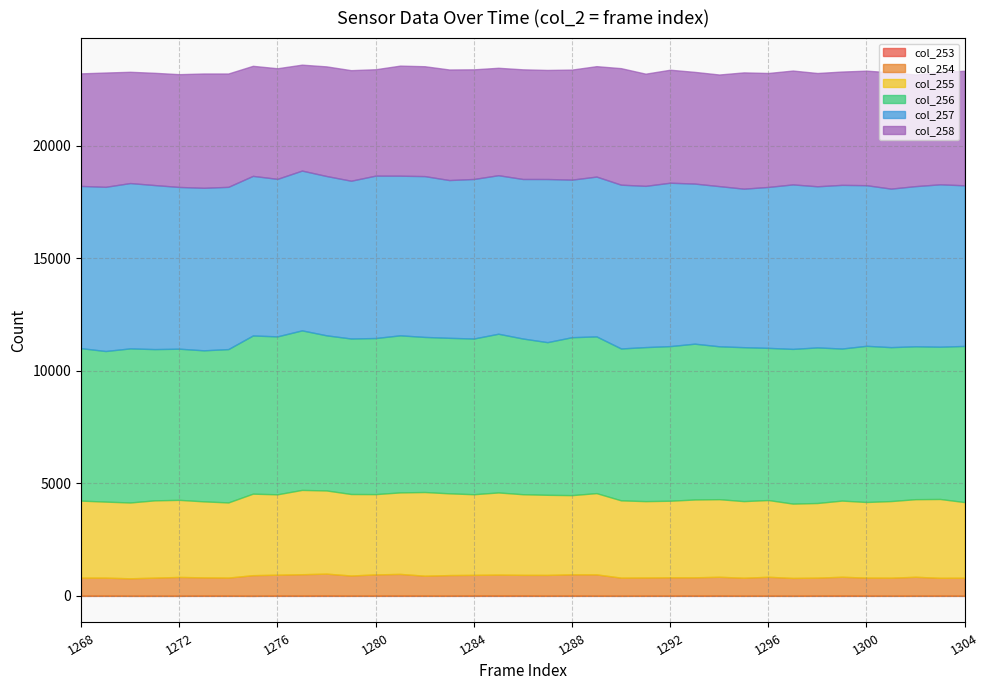

Reading left to right, list all the values displayed in this chart.

col_253: 1268=5	1269=8	1270=3	1271=3	1272=3	1273=8	1274=7	1275=2	1276=9	1277=8	1278=12	1279=6	1280=8	1281=10	1282=8	1283=6	1284=12	1285=13	1286=12	1287=6	1288=9	1289=5	1290=3	1291=6	1292=7	1293=8	1294=9	1295=4	1296=5	1297=3	1298=7	1299=11	1300=7	1301=4	1302=5	1303=8	1304=3
col_254: 1268=807	1269=803	1270=779	1271=809	1272=839	1273=815	1274=807	1275=919	1276=933	1277=955	1278=977	1279=900	1280=947	1281=967	1282=890	1283=919	1284=923	1285=933	1286=923	1287=927	1288=950	1289=951	1290=809	1291=811	1292=819	1293=818	1294=840	1295=804	1296=844	1297=796	1298=805	1299=839	1300=806	1301=806	1302=844	1303=796	1304=805
col_255: 1268=3422	1269=3379	1270=3369	1271=3434	1272=3426	1273=3378	1274=3339	1275=3622	1276=3572	1277=3747	1278=3696	1279=3622	1280=3568	1281=3622	1282=3718	1283=3633	1284=3583	1285=3651	1286=3583	1287=3559	1288=3519	1289=3611	1290=3434	1291=3394	1292=3403	1293=3458	1294=3449	1295=3404	1296=3411	1297=3302	1298=3316	1299=3385	1300=3360	1301=3404	1302=3449	1303=3503	1304=3360
col_256: 1268=6774	1269=6691	1270=6847	1271=6720	1272=6716	1273=6711	1274=6813	1275=7028	1276=7018	1277=7088	1278=6893	1279=6909	1280=6935	1281=6979	1282=6891	1283=6909	1284=6918	1285=7052	1286=6918	1287=6783	1288=7017	1289=6964	1290=6748	1291=6844	1292=6870	1293=6923	1294=6793	1295=6839	1296=6761	1297=6874	1298=6913	1299=6756	1300=6939	1301=6839	1302=6793	1303=6765	1304=6939
col_257: 1268=7208	1269=7296	1270=7346	1271=7289	1272=7187	1273=7221	1274=7210	1275=7092	1276=6999	1277=7100	1278=7079	1279=7011	1280=7216	1281=7093	1282=7146	1283=7011	1284=7089	1285=7044	1286=7089	1287=7249	1288=7001	1289=7101	1290=7278	1291=7165	1292=7260	1293=7114	1294=7117	1295=7044	1296=7151	1297=7309	1298=7160	1299=7273	1300=7137	1301=7044	1302=7117	1303=7216	1304=7137
col_258: 1268=5002	1269=5078	1270=4944	1271=4987	1272=5011	1273=5079	1274=5036	1275=4890	1276=4914	1277=4707	1278=4871	1279=4912	1280=4727	1281=4891	1282=4882	1283=4912	1284=4872	1285=4773	1286=4872	1287=4846	1288=4890	1289=4906	1290=5177	1291=4984	1292=5021	1293=4963	1294=4959	1295=5166	1296=5063	1297=5059	1298=5033	1299=5035	1300=5089	1301=5166	1302=4959	1303=4988	1304=5089